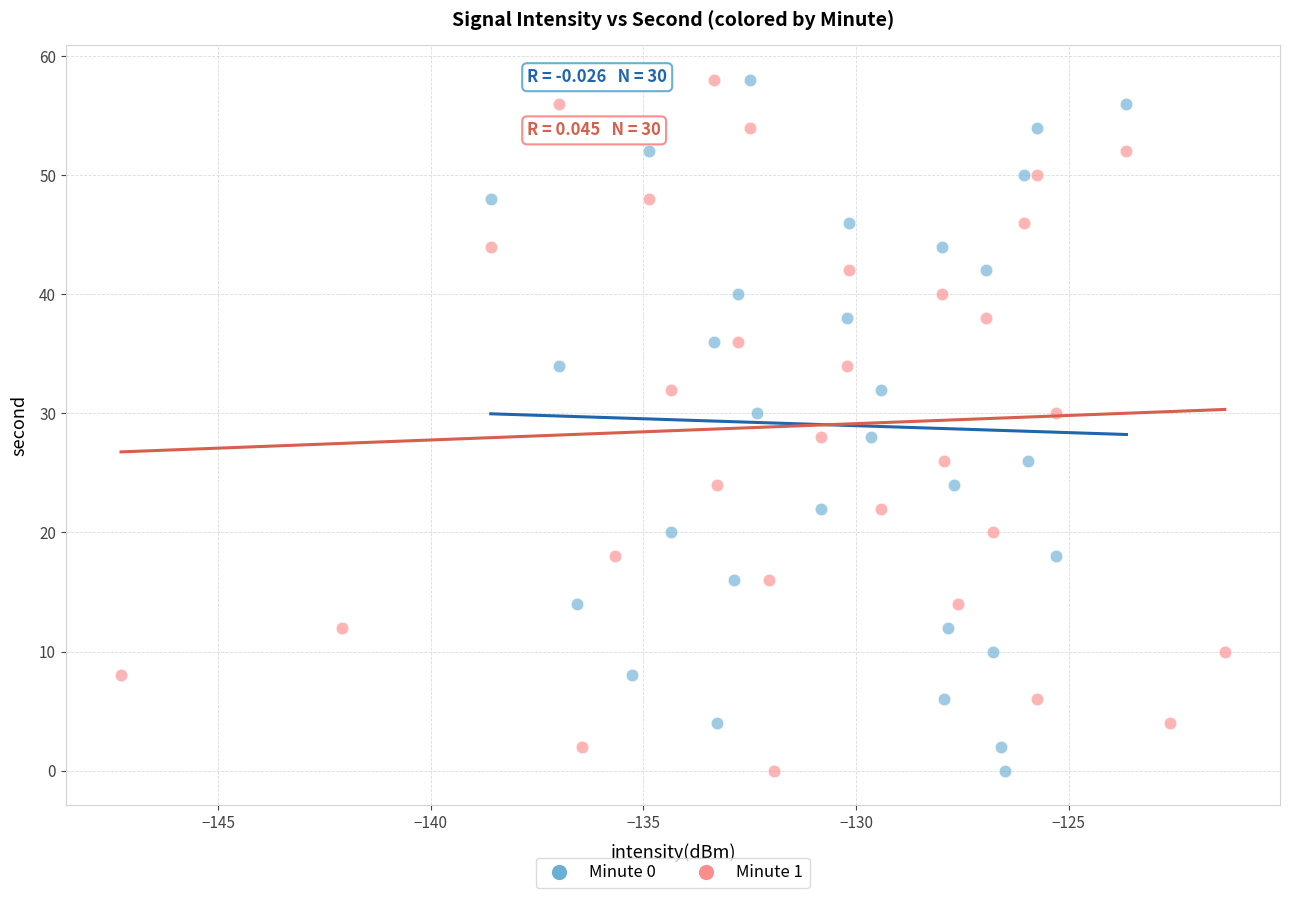

What are all the series names shown in the legend?

Minute 0, Minute 1